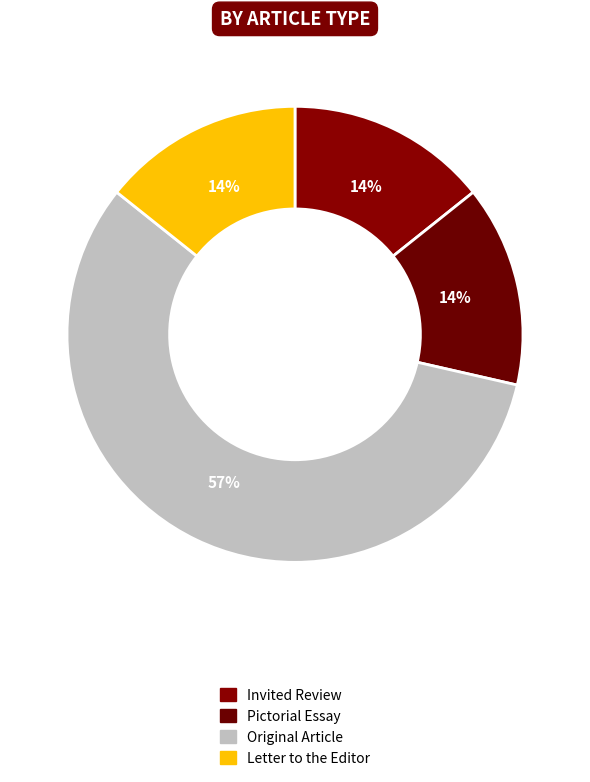

To the nearest percent, what percentage of the pie is Pictorial Essay?

14%